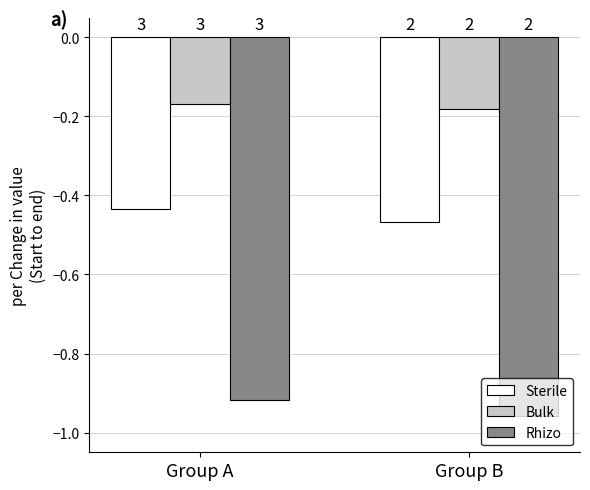

What value does the Bulk series have at Group A?

-0.2